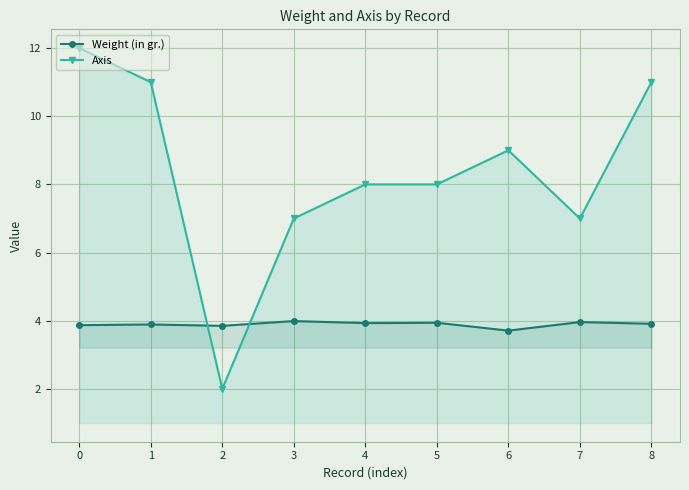

What is the average value of the Weight (in gr.) series?

3.9